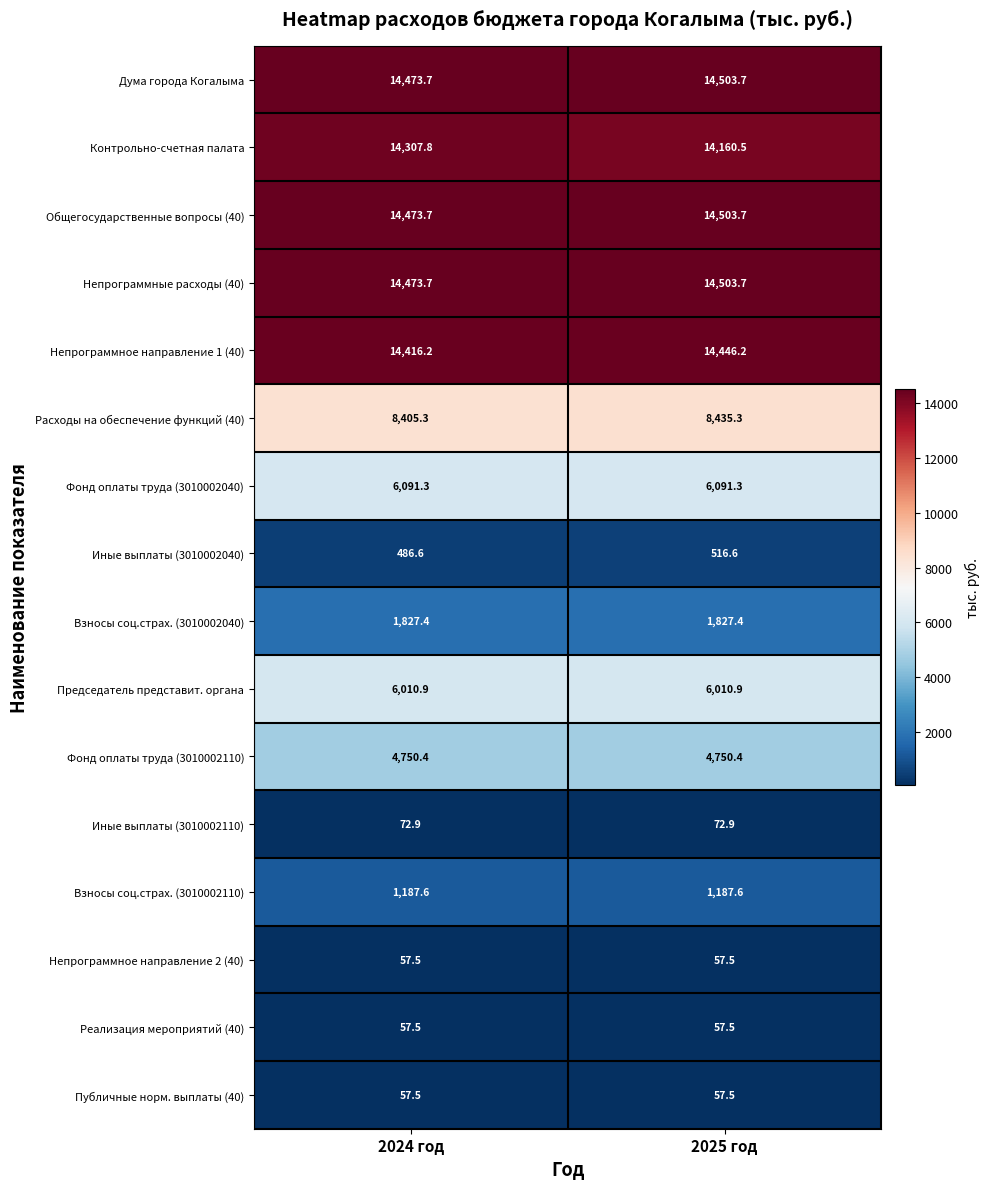

At which category is the sum across all series the highest?

2025 год